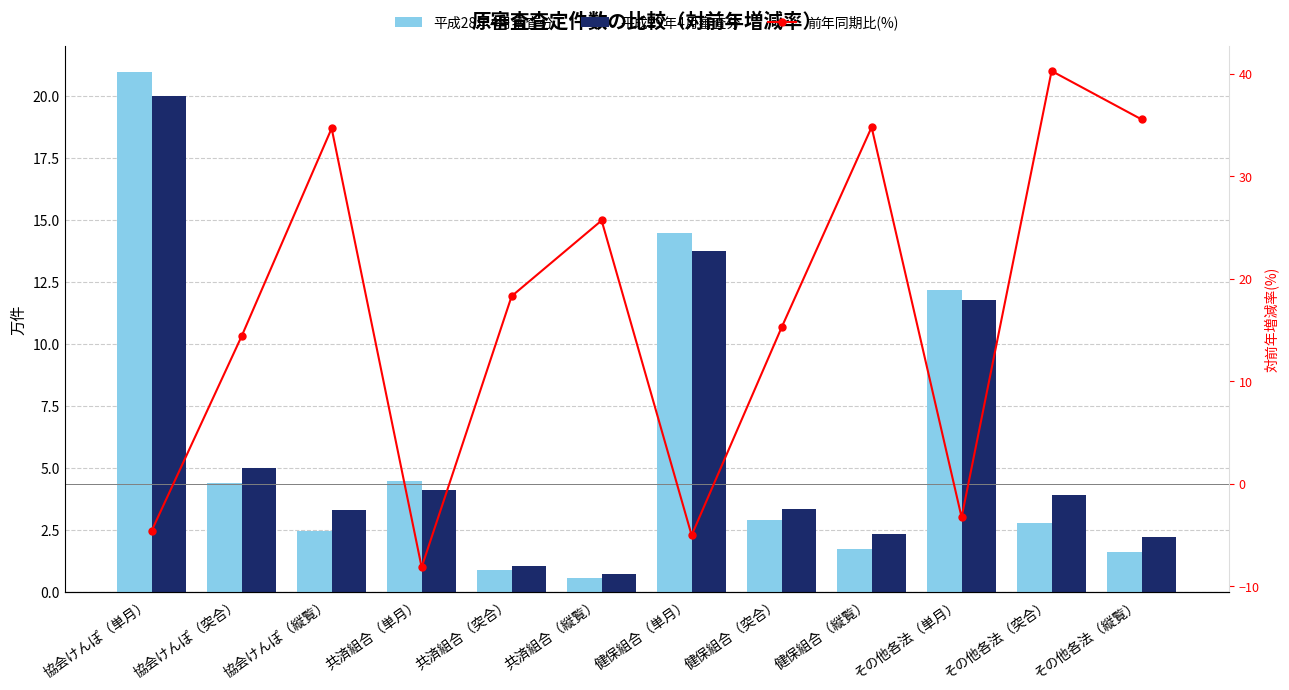

Which category has the lowest value across all series?

共済組合（単月）